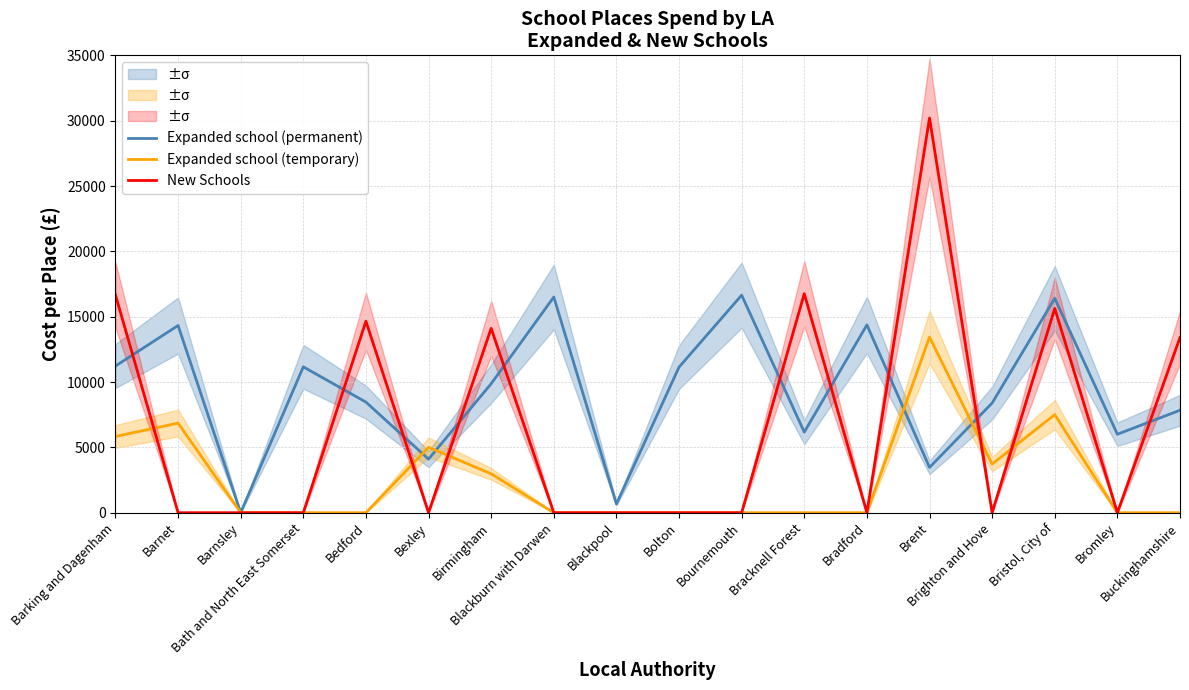

At which category is the sum across all series the highest?

Brent